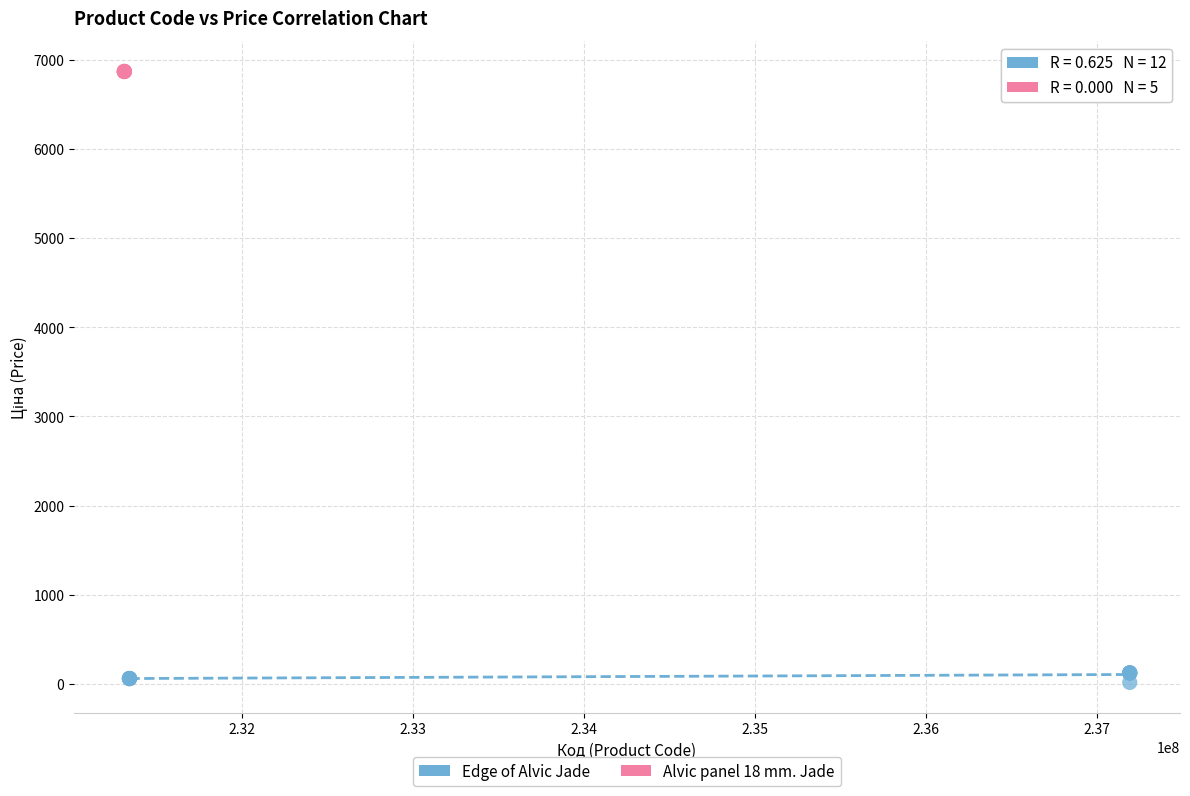

Which series reaches the minimum Y coordinate?

Edge of Alvic Jade